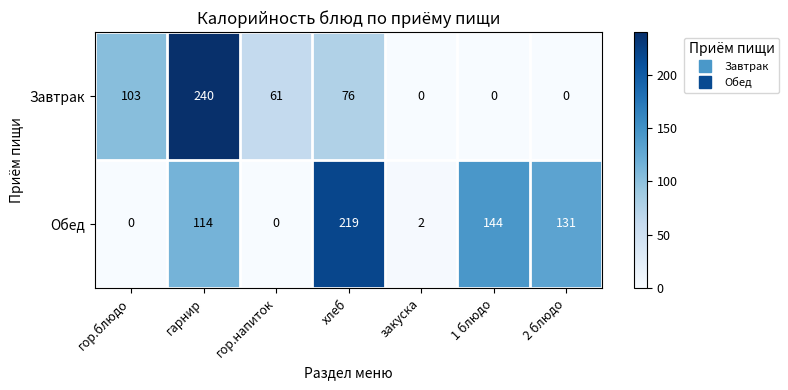

What is the spread (max minus min) of values at 2 блюдо?

131